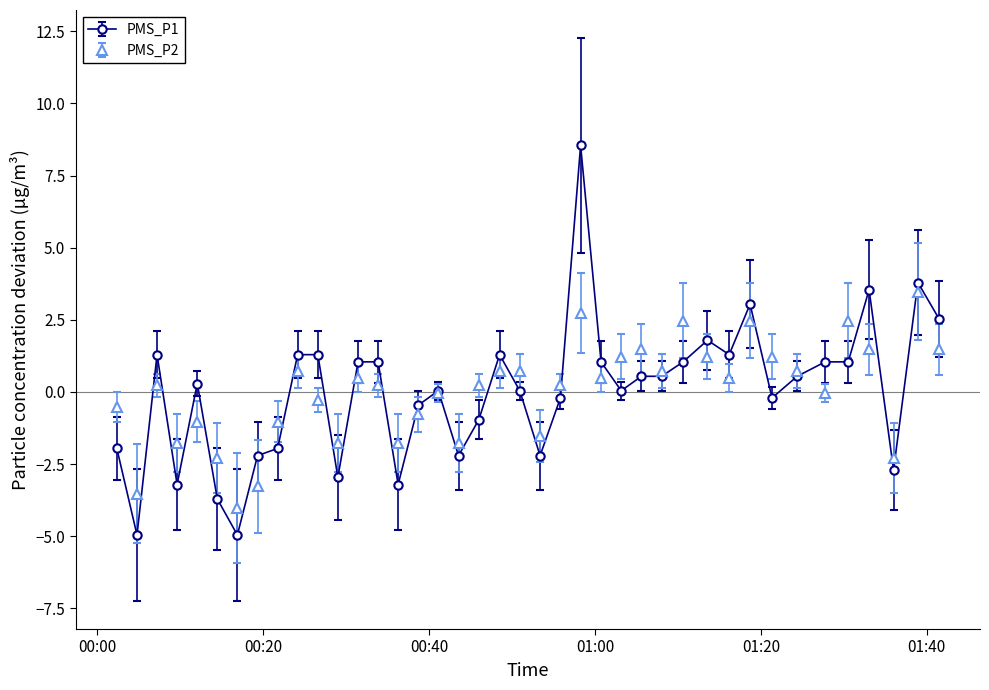

What are all the series names shown in the legend?

PMS_P1, PMS_P2